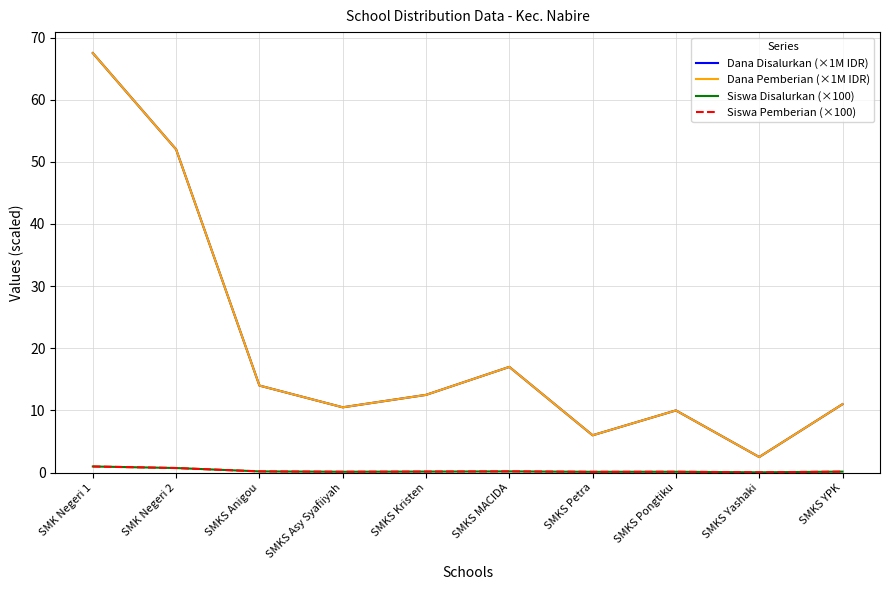

True or false: Siswa Disalurkan (×100) has more than 1 interior local peaks.

True